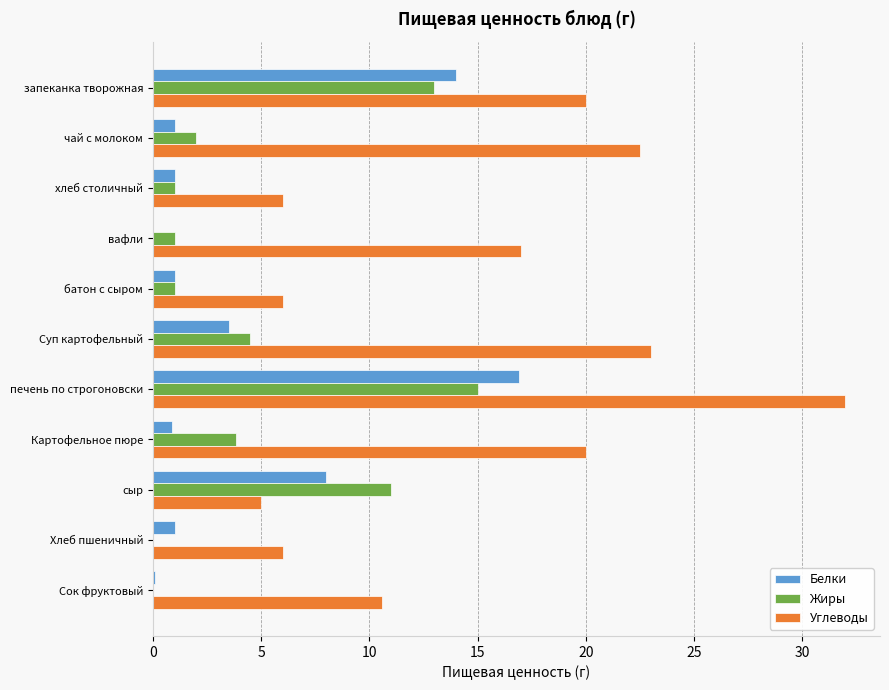

Read the Углеводы value at запеканка творожная.

20.0